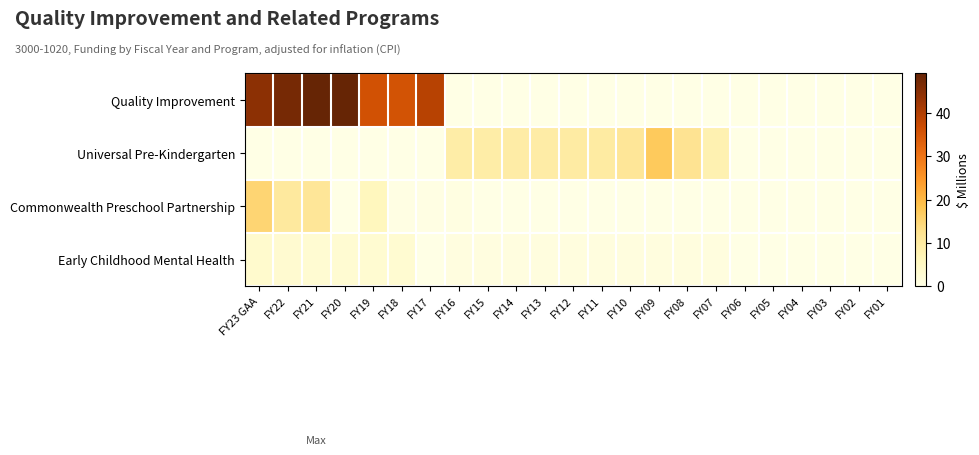

Which series has the largest range (max minus min)?

Quality Improvement